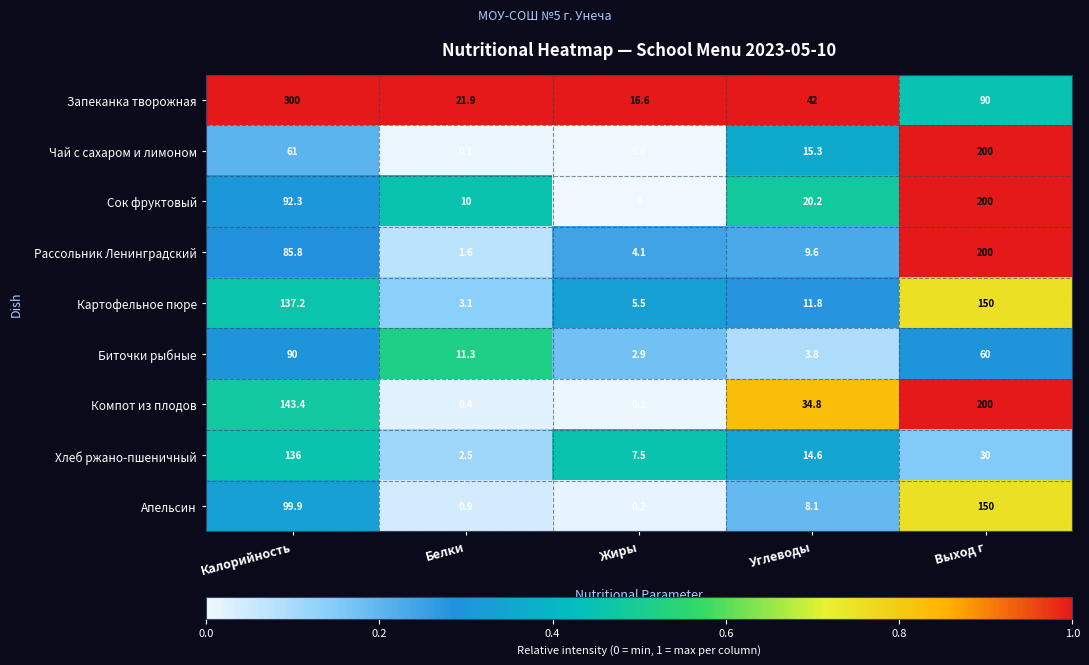

What is the difference between the Хлеб ржано-пшеничный values at Жиры and Белки?

5.0